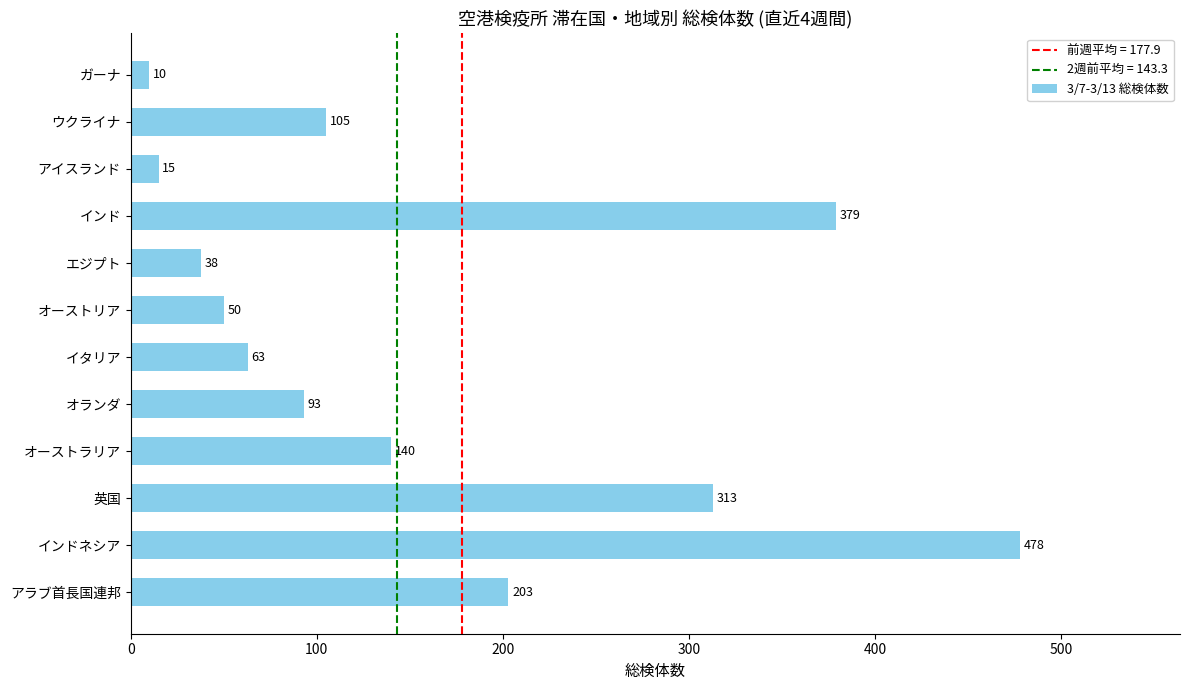

Which has a higher value, オーストラリア or インドネシア?

インドネシア